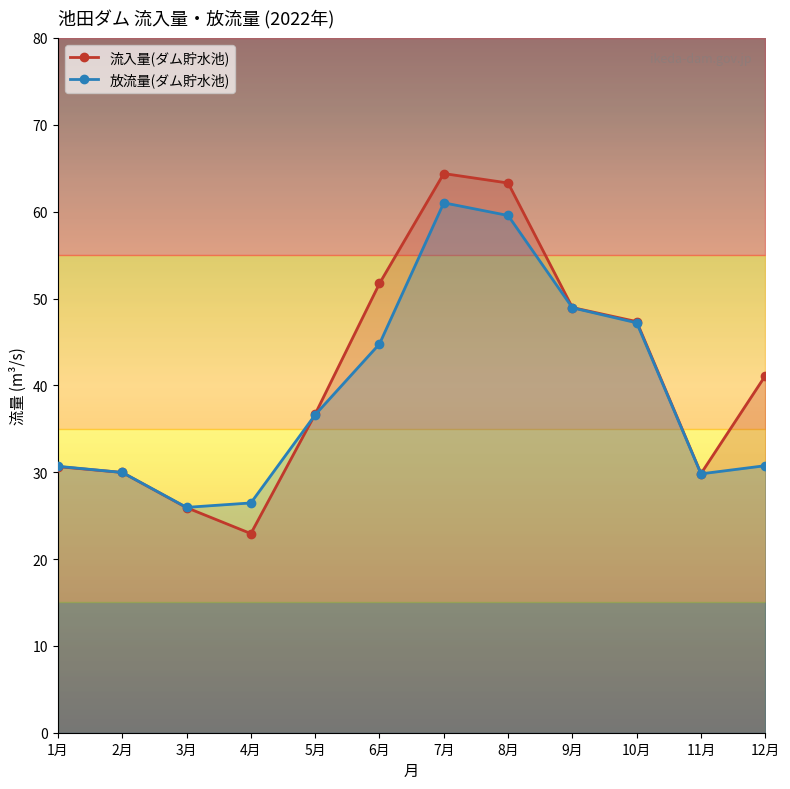

What is the value of the 放流量(ダム貯水池) point at the 4th from the left?

26.5